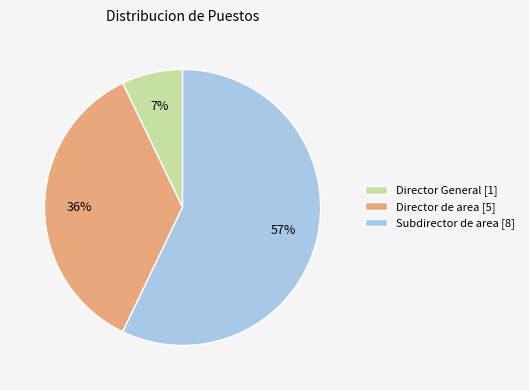

Between Director de area [5] and Director General [1], which is larger?

Director de area [5]